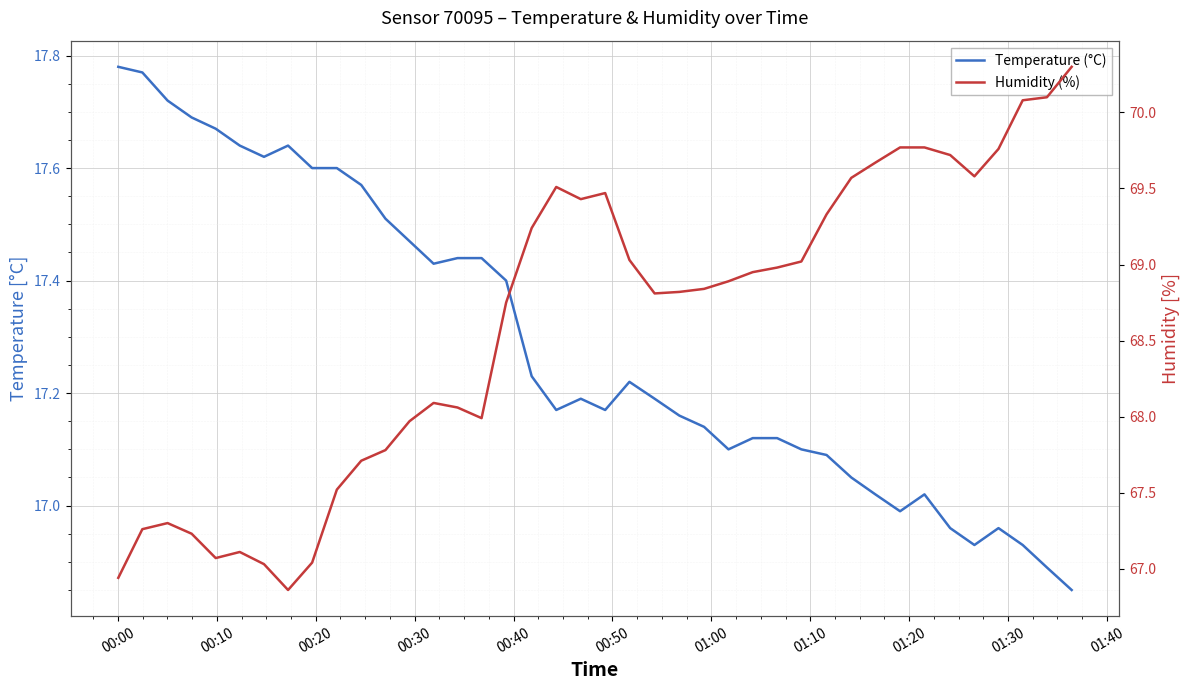

Which series has the largest range (max minus min)?

Humidity (%)